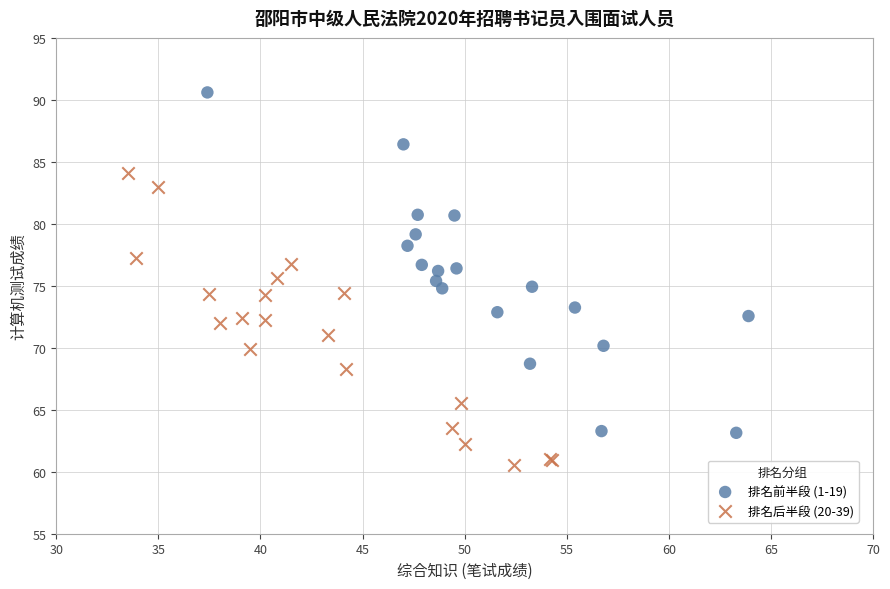

Which series reaches the minimum Y coordinate?

排名后半段 (20-39)